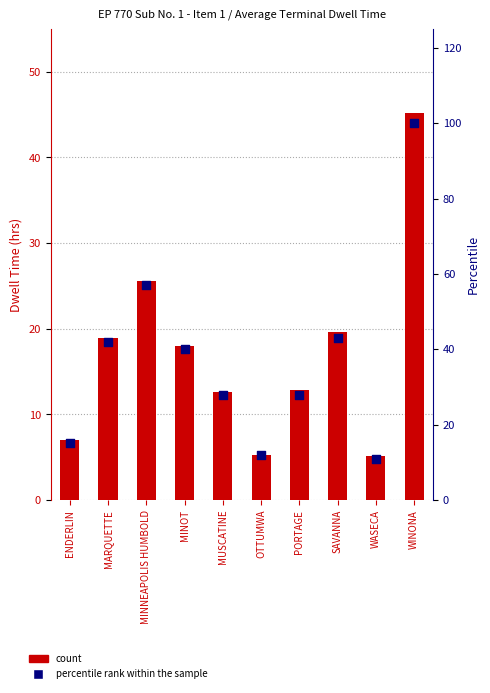

At how many categories does at least one series exceed 64?

1